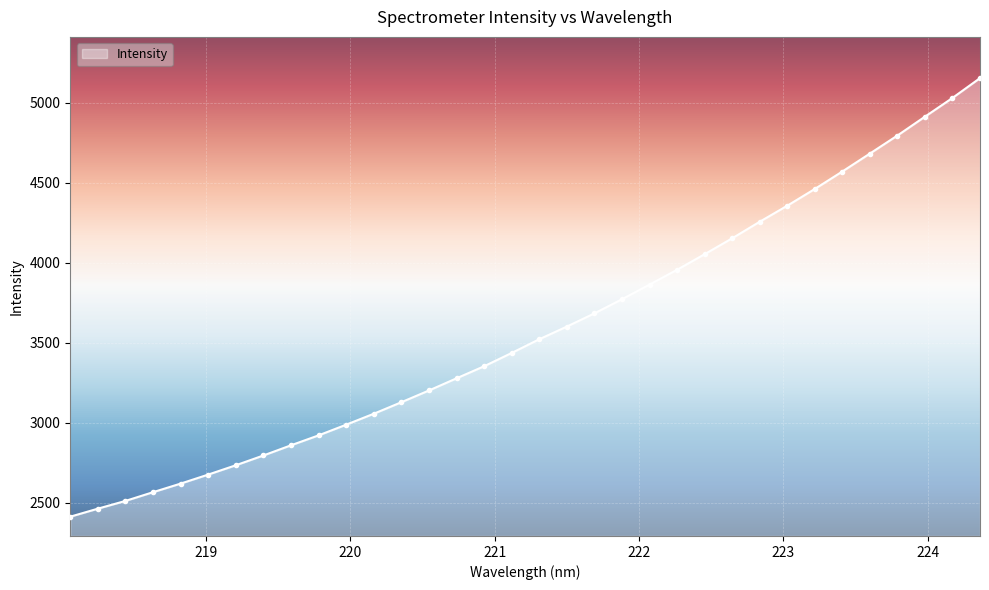

What is the smallest value displayed?

2411.7